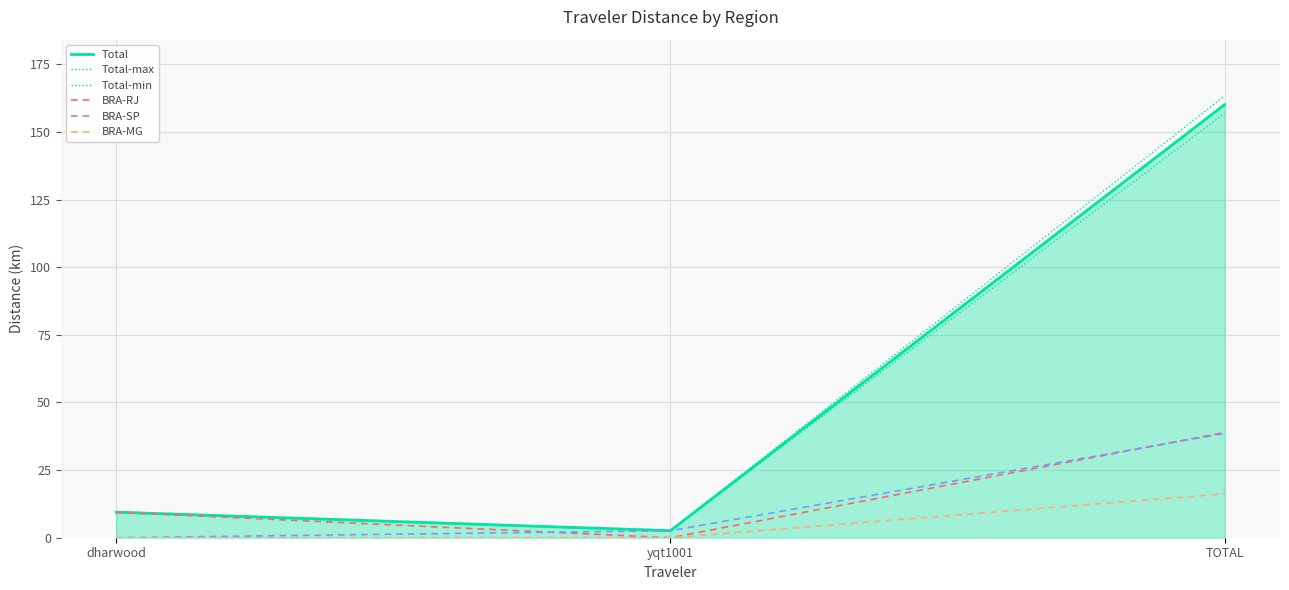

Does the chart display data point markers on the line(s)?

No